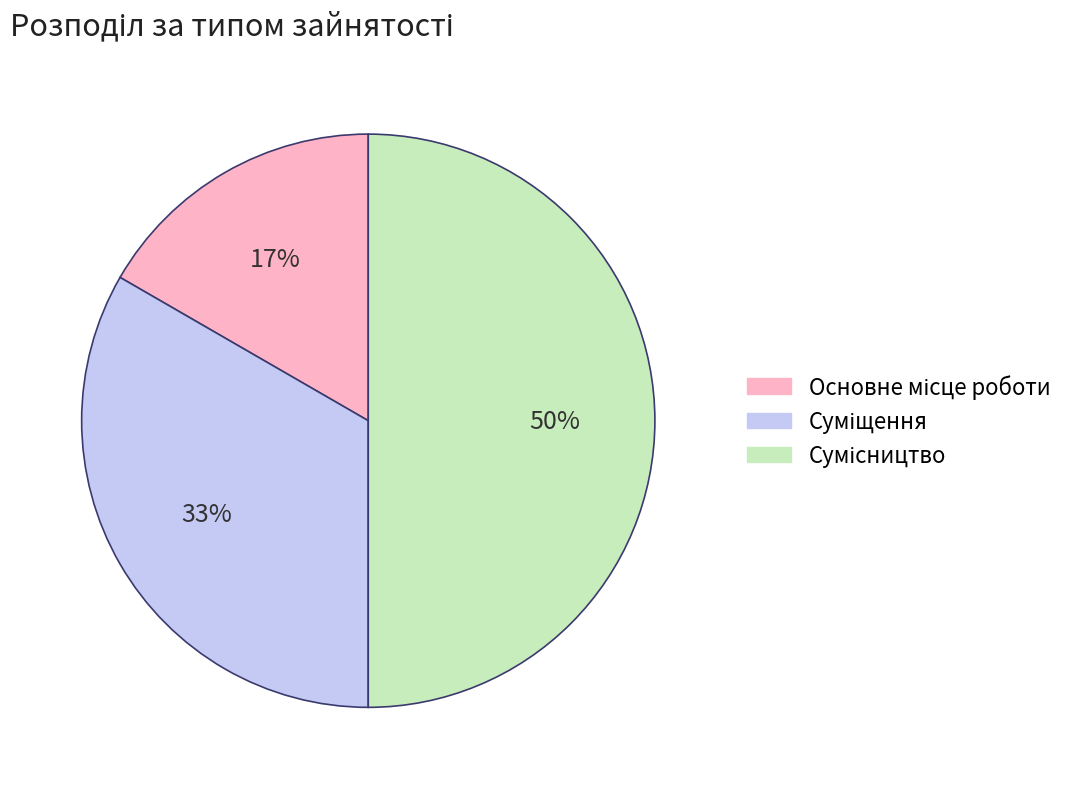

To the nearest percent, what is the average slice percentage?

33%